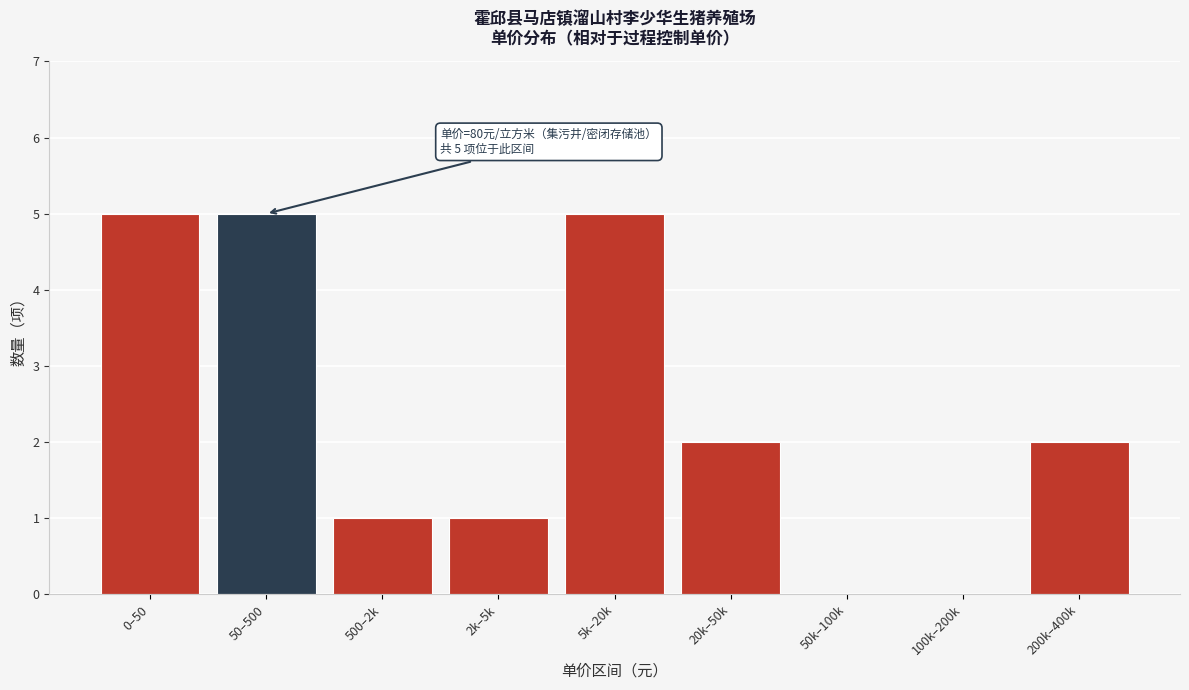

Reading left to right, transcribe all the data shown in this chart.

0–50=5	50–500=5	500–2k=1	2k–5k=1	5k–20k=5	20k–50k=2	50k–100k=0	100k–200k=0	200k–400k=2